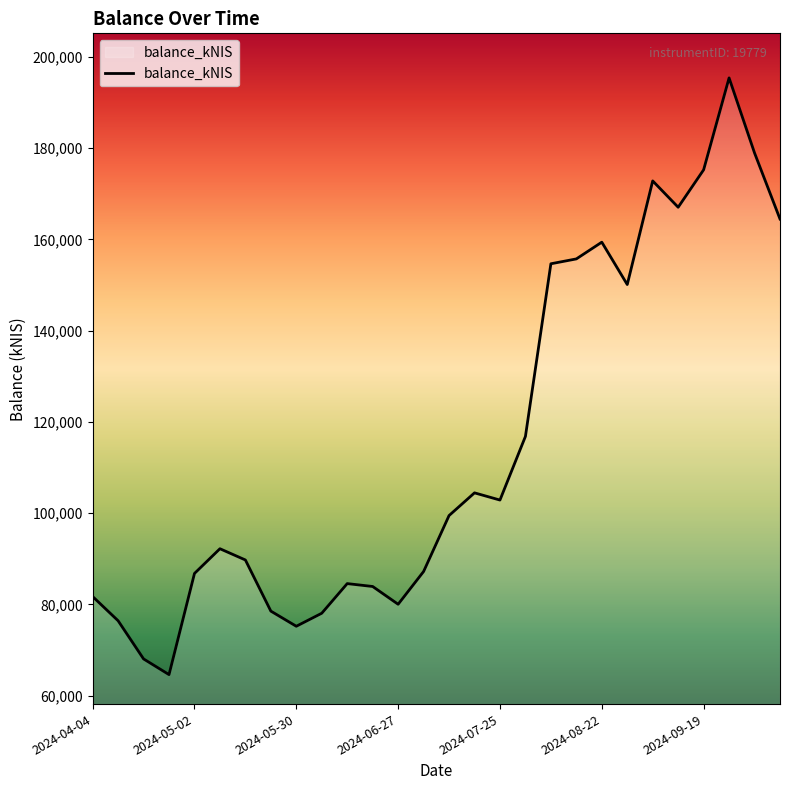

How many series are shown in this chart?

1